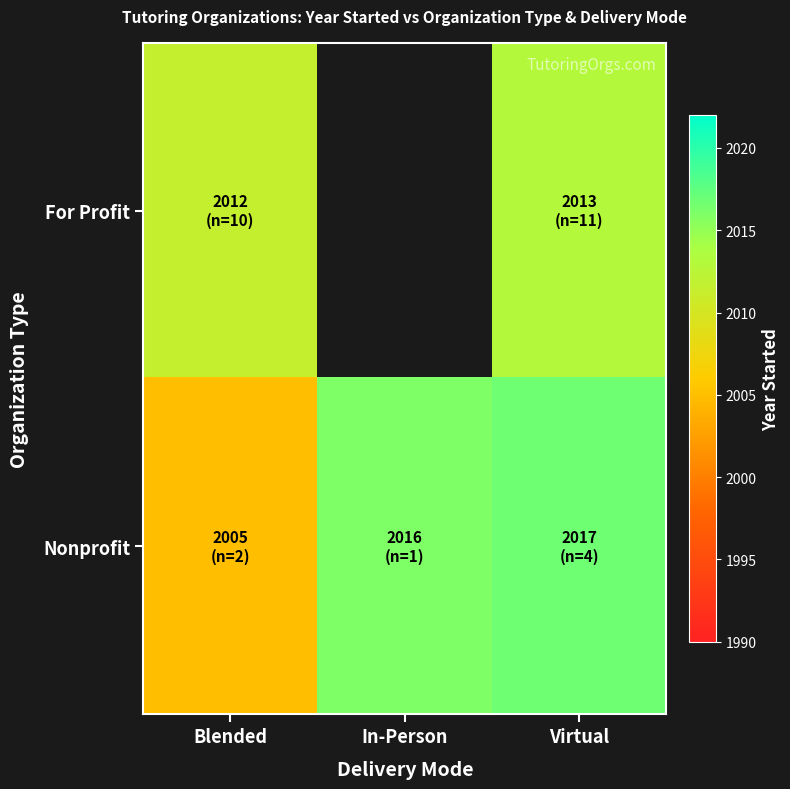

The For Profit series shows 2013.0 at Virtual. True or false?

True